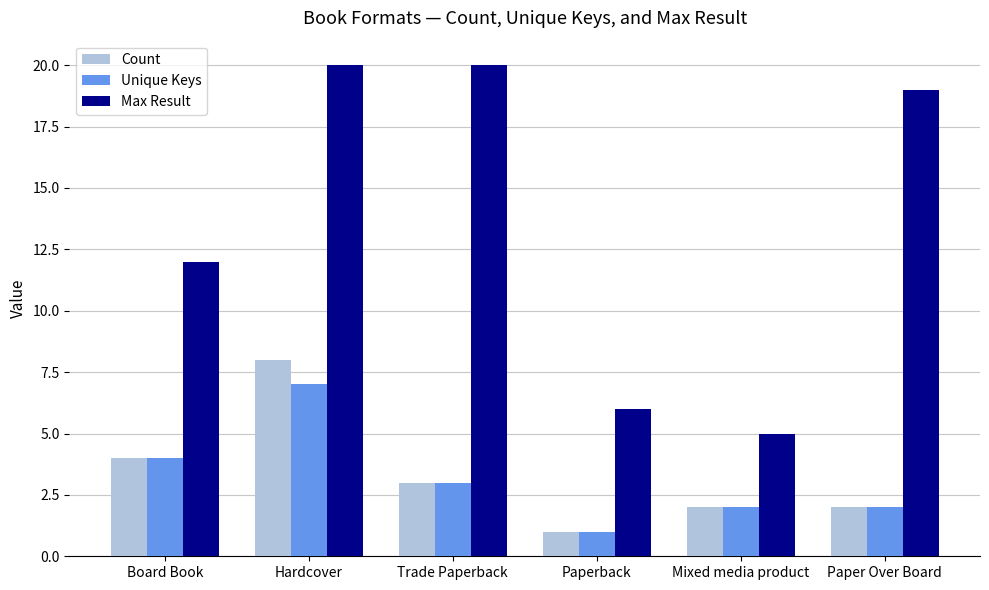

What is the difference between the Max Result values at Paperback and Board Book?

6